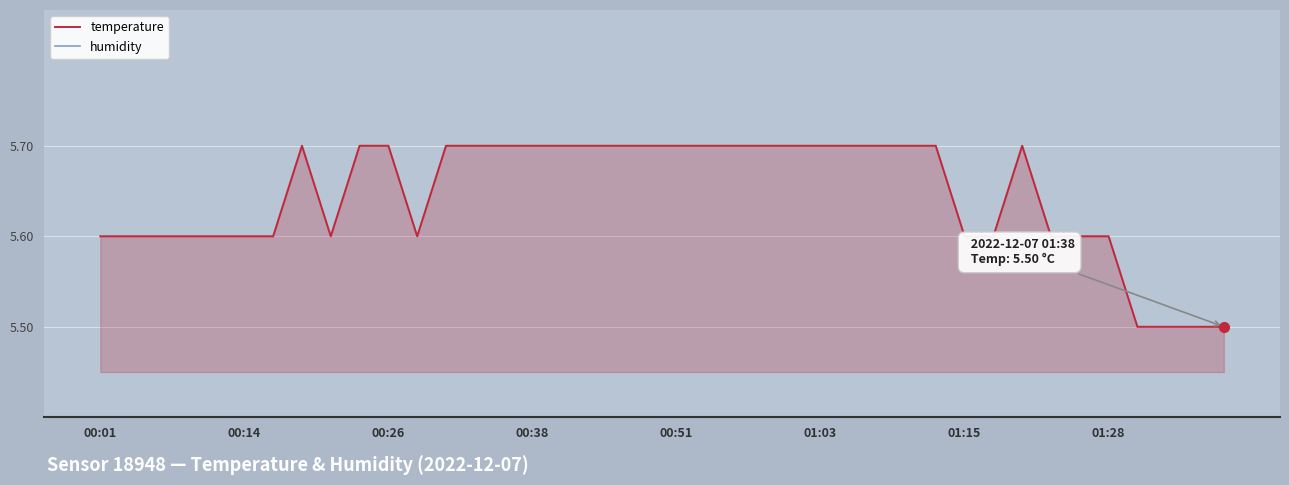

What is the maximum value for temperature?

5.7